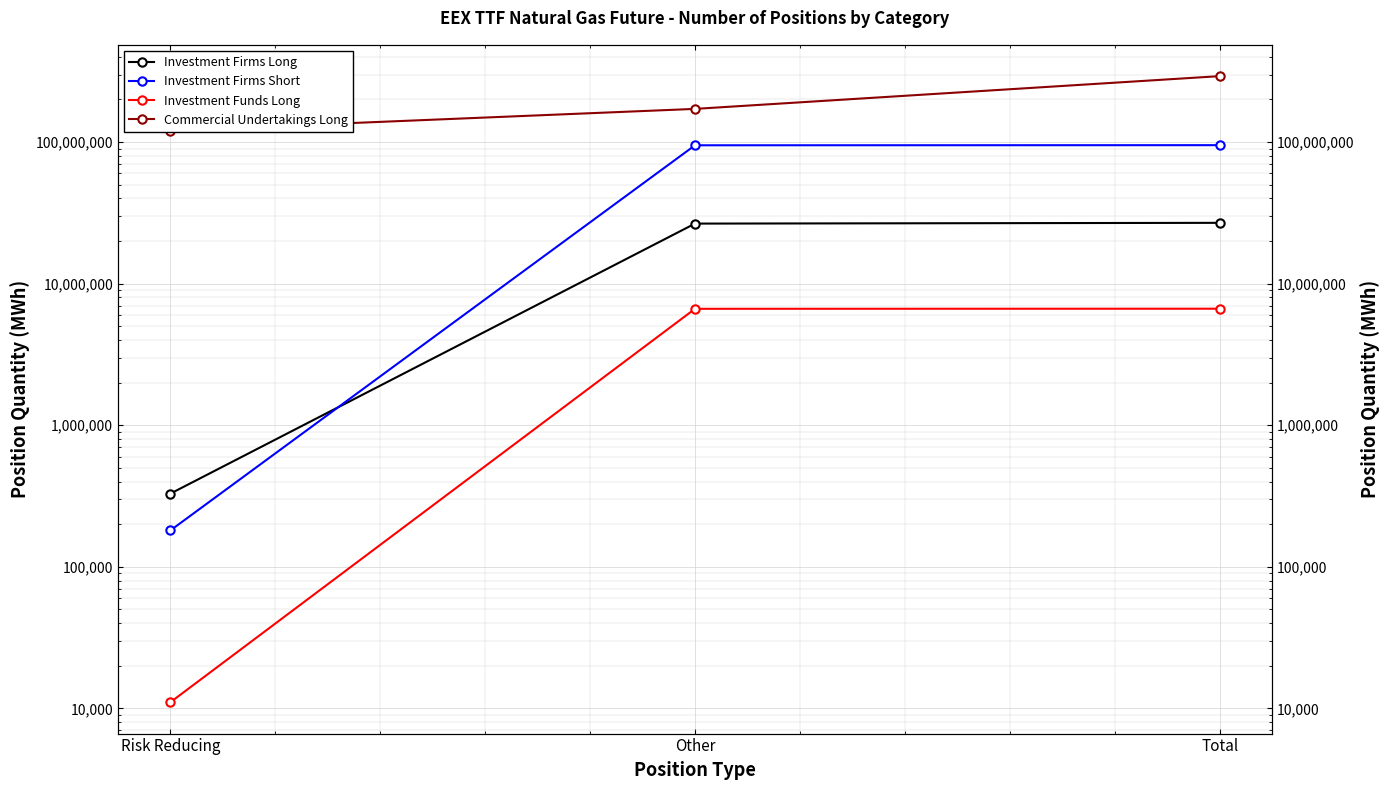

What is the average value of the Investment Funds Long series?

4435106